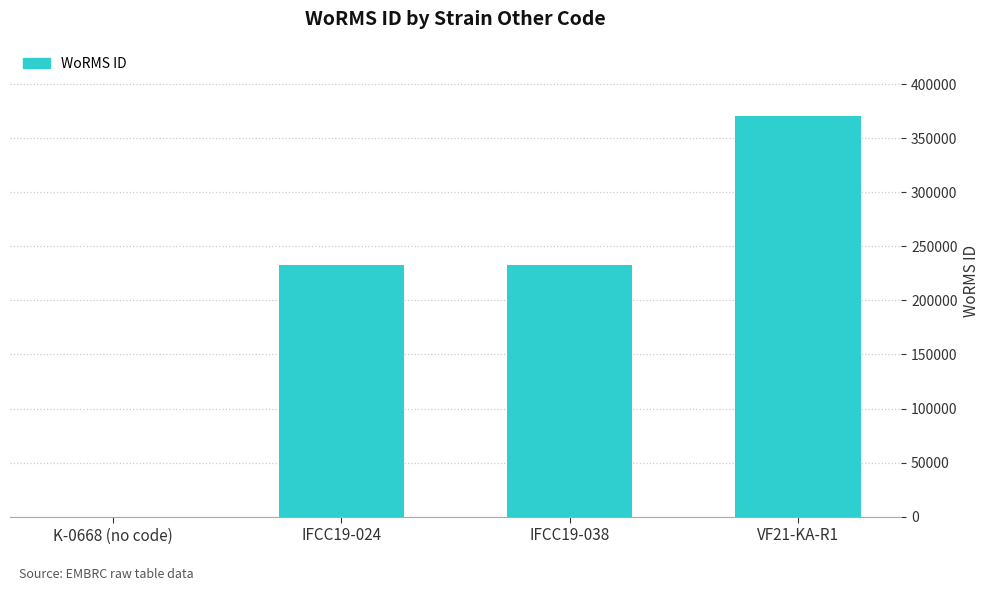

Are the bars grouped side by side (vs. stacked)?

No